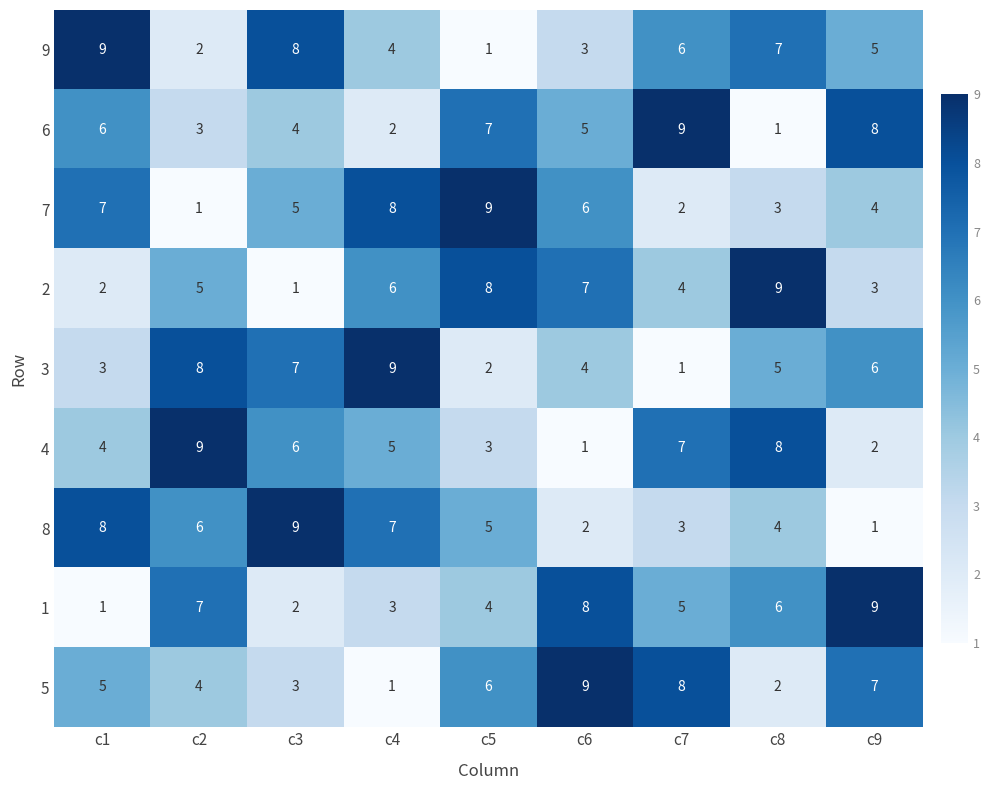

True or false: 4 has a value of 0 at c6.

False